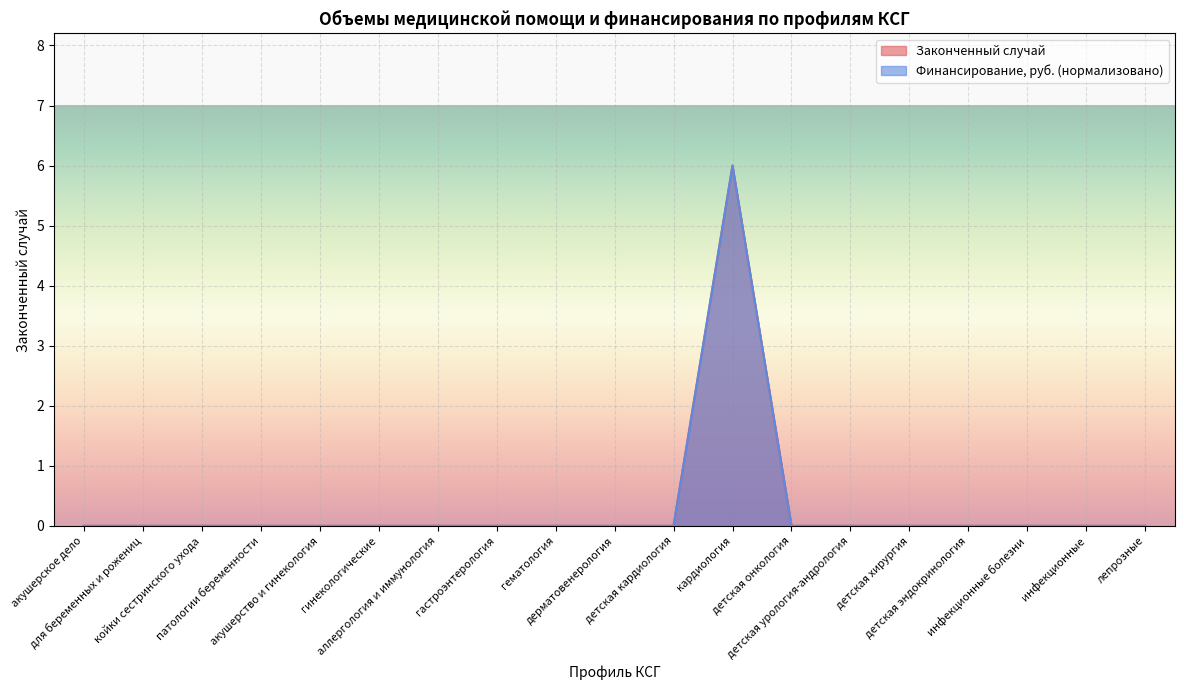

Reading left to right, extract all data points from this chart.

Законченный случай: 0	0	0	0	0	0	0	0	0	0	0	6	0	0	0	0	0	0	0
Финансирование, руб.: 0	0	0	0	0	0	0	0	0	0	0	6	0	0	0	0	0	0	0